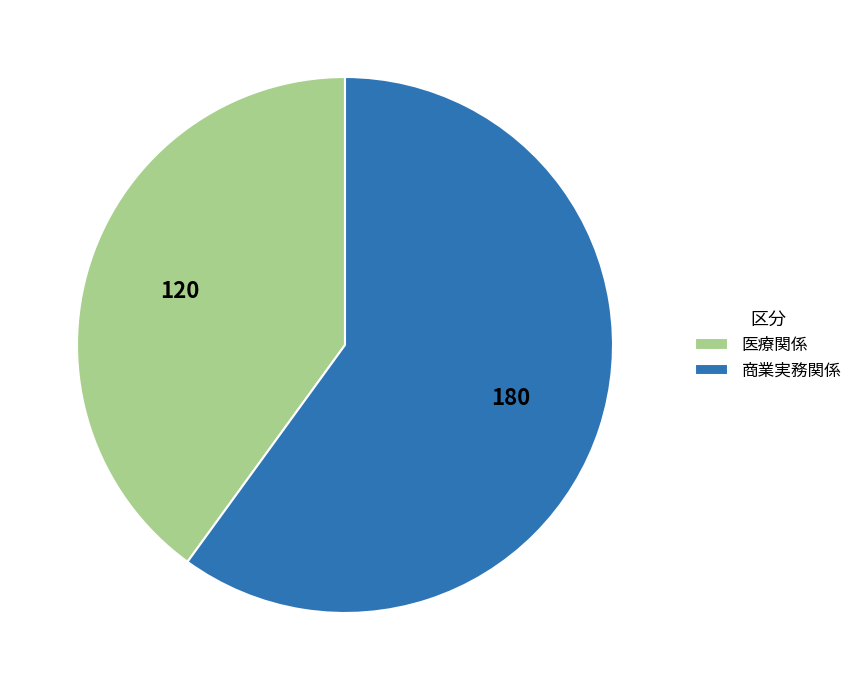

Which slice is the largest?

商業実務関係